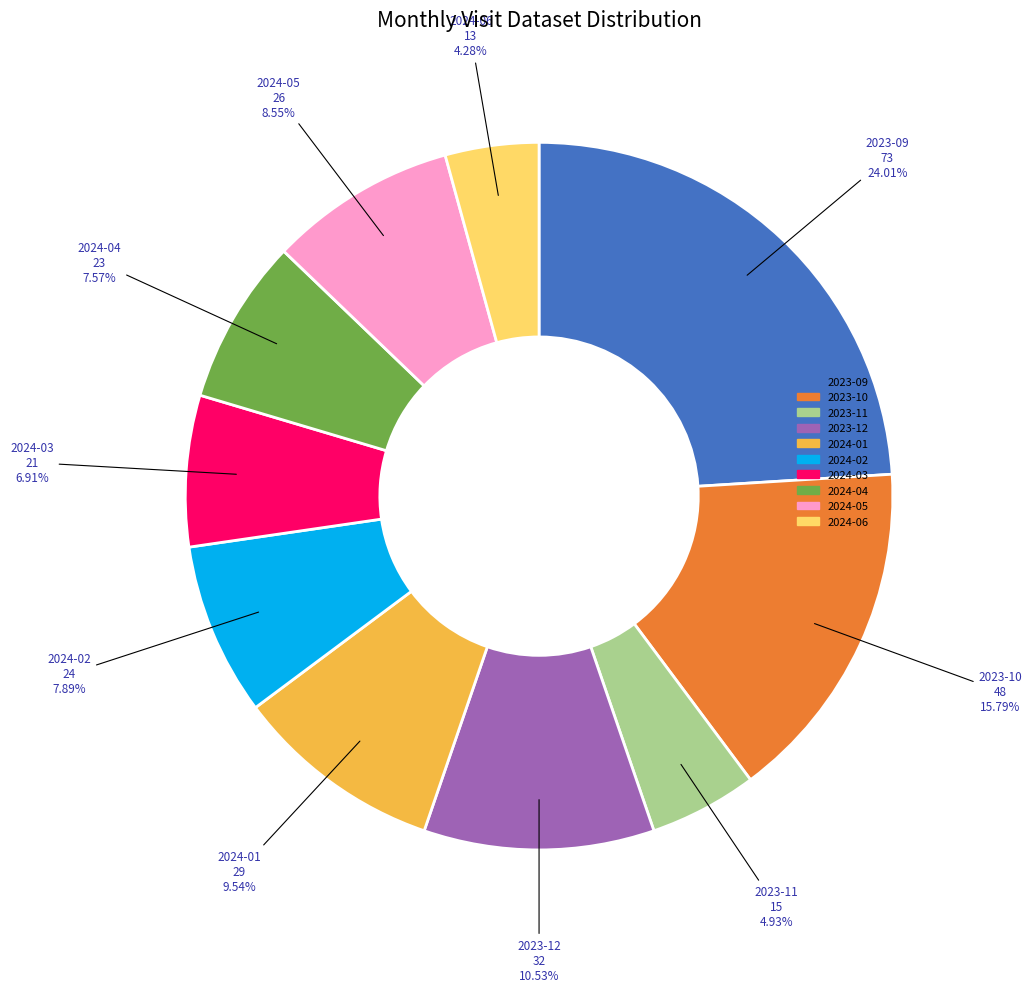

Is there any slice that represents more than half of the pie?

No